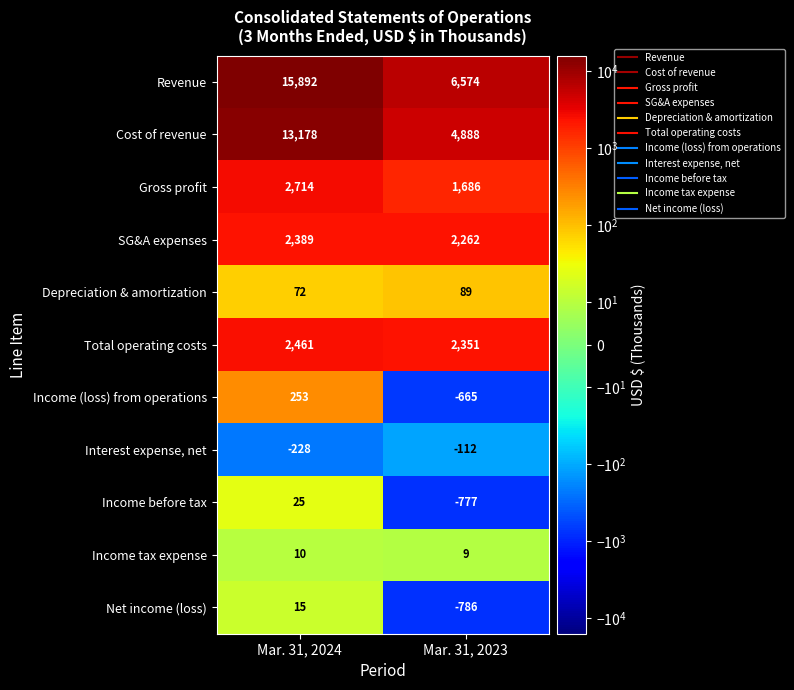

What is the maximum value shown in the chart?

15892